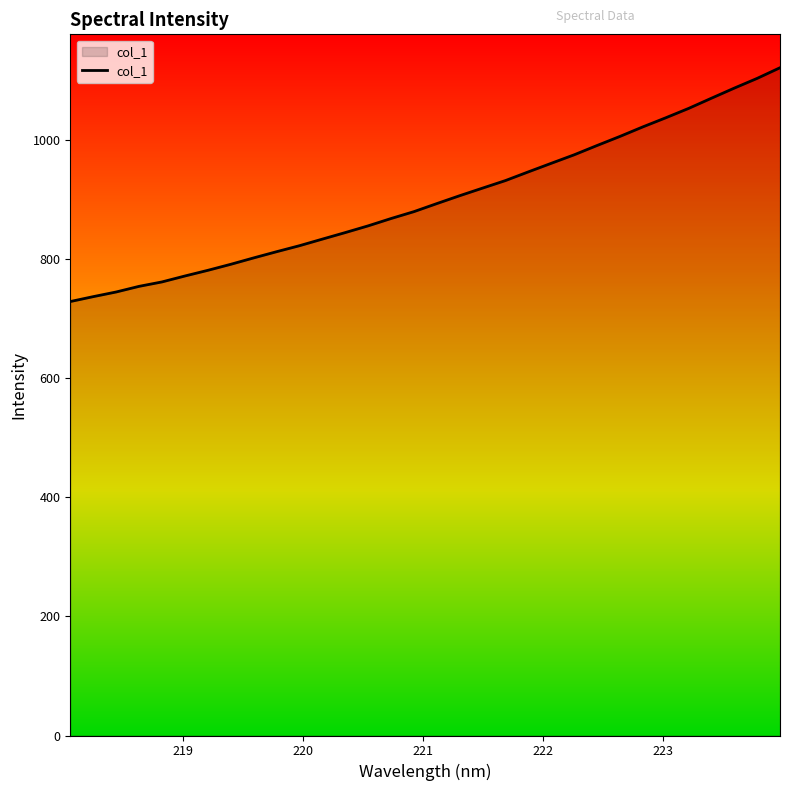

Reading right to left, transcribe all the data shown in this chart.

1122.1	1104.1	1087.8	1070.8	1053.6	1037.9	1022.6	1006.6	991.3	975.7	961.5	947.1	932.5	919.8	907.0	893.8	880.2	868.7	856.4	845.0	834.1	823.0	812.9	802.5	791.7	781.6	772.1	762.1	754.7	745.2	737.4	729.2